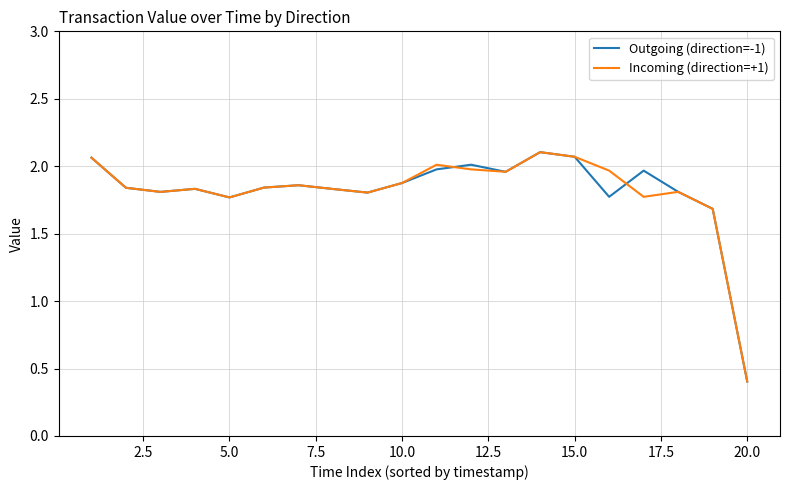

True or false: Outgoing (direction=-1) and Incoming (direction=+1) intersect in this chart.

True